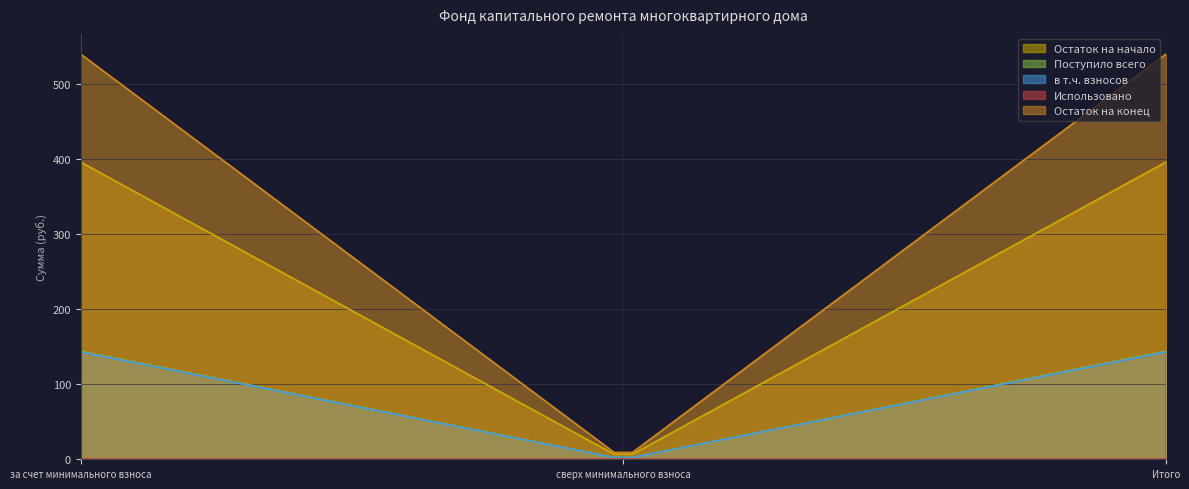

Is the value of Поступило всего at за счет минимального взноса greater than the value of Остаток на начало at Итого?

No